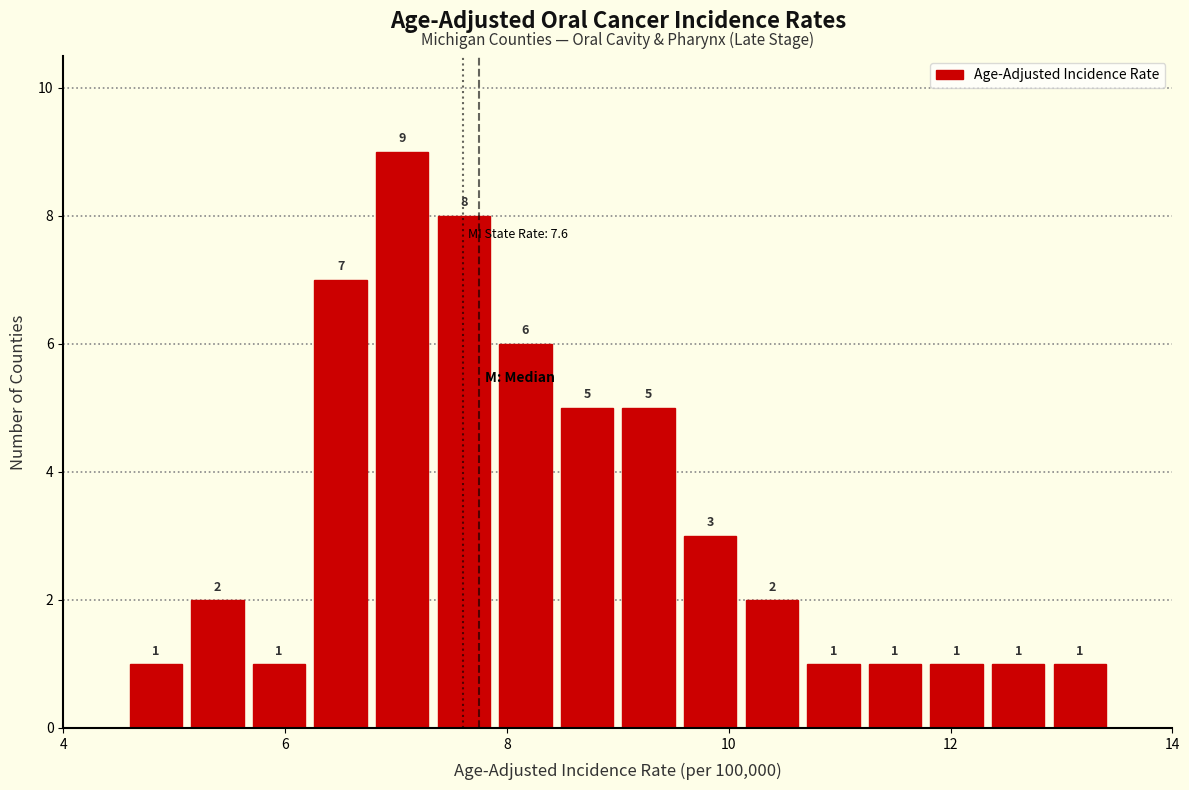

Read against the x-axis, roughly where is the centre of the tallest bar?

7.0